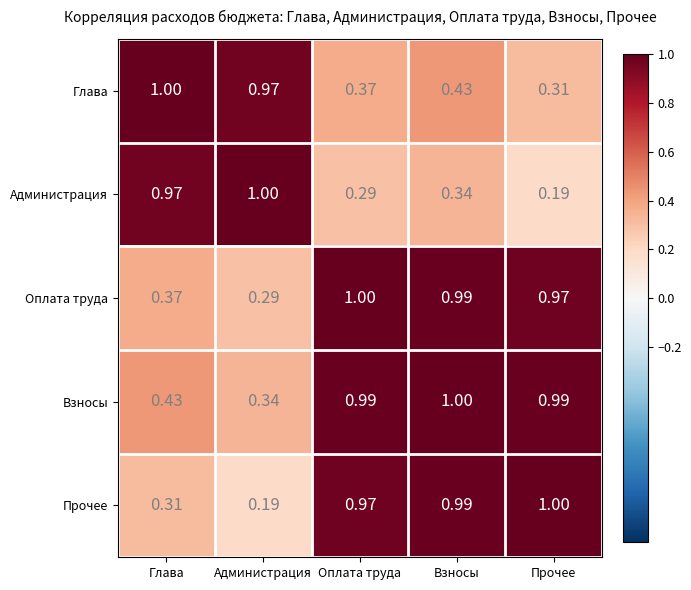

Which series changed the most between Оплата труда and Прочее?

Администрация